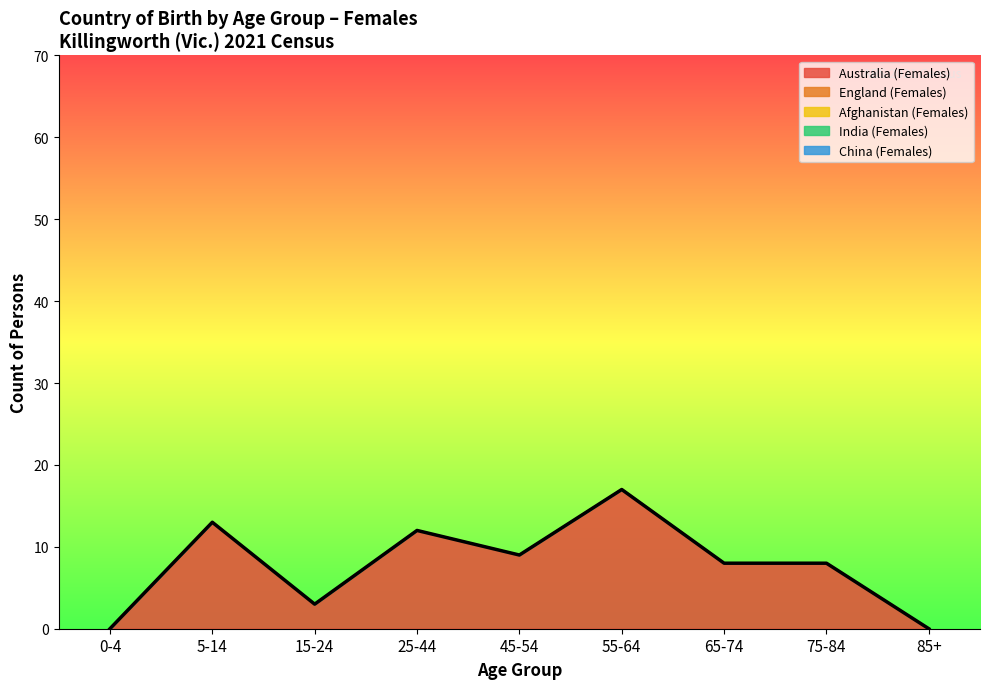

How many interior local peaks does the Australia (Females) series have?

3